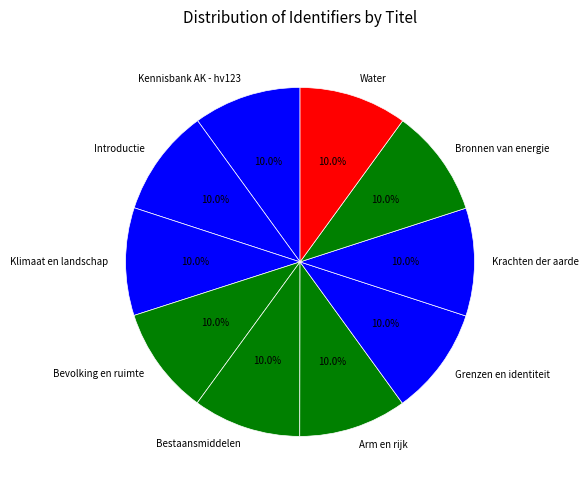

Approximately how many times larger is the value at Krachten der aarde compared to Kennisbank AK - hv123?

1.0